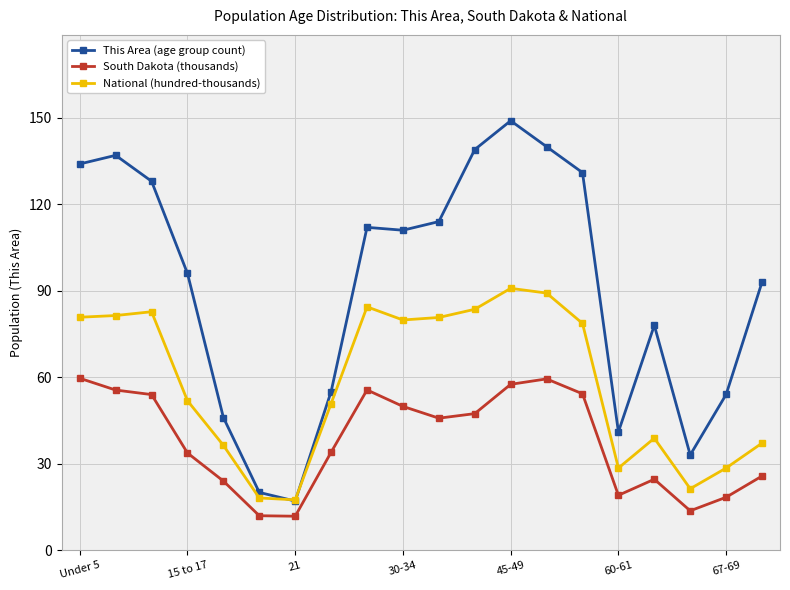

True or false: This Area (age group count) and South Dakota (thousands) cross at least once.

False